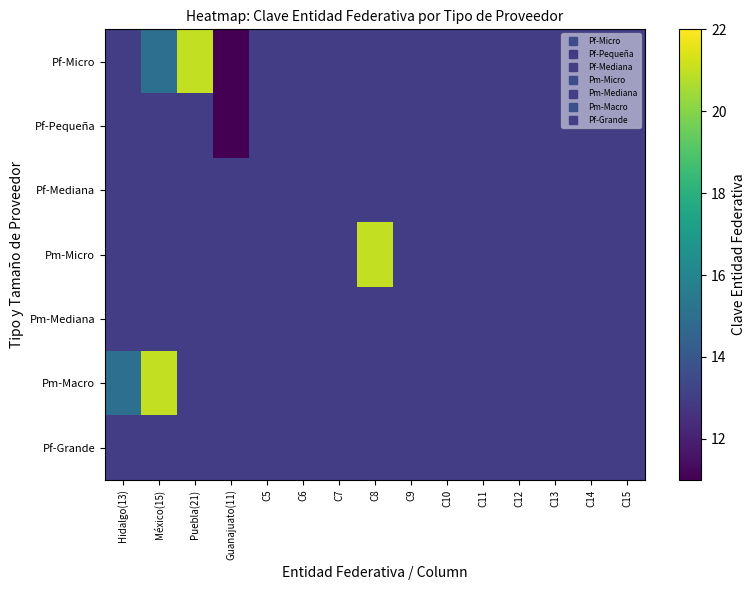

Reading right to left, what are all the values shown in this chart?

Pf-Micro: C15=13	C14=13	C13=13	C12=13	C11=13	C10=13	C9=13	C8=13	C7=13	C6=13	C5=13	Guanajuato(11)=11	Puebla(21)=21	México(15)=15	Hidalgo(13)=13
Pf-Pequeña: C15=13	C14=13	C13=13	C12=13	C11=13	C10=13	C9=13	C8=13	C7=13	C6=13	C5=13	Guanajuato(11)=11	Puebla(21)=13	México(15)=13	Hidalgo(13)=13
Pf-Mediana: C15=13	C14=13	C13=13	C12=13	C11=13	C10=13	C9=13	C8=13	C7=13	C6=13	C5=13	Guanajuato(11)=13	Puebla(21)=13	México(15)=13	Hidalgo(13)=13
Pm-Micro: C15=13	C14=13	C13=13	C12=13	C11=13	C10=13	C9=13	C8=21	C7=13	C6=13	C5=13	Guanajuato(11)=13	Puebla(21)=13	México(15)=13	Hidalgo(13)=13
Pm-Mediana: C15=13	C14=13	C13=13	C12=13	C11=13	C10=13	C9=13	C8=13	C7=13	C6=13	C5=13	Guanajuato(11)=13	Puebla(21)=13	México(15)=13	Hidalgo(13)=13
Pm-Macro: C15=13	C14=13	C13=13	C12=13	C11=13	C10=13	C9=13	C8=13	C7=13	C6=13	C5=13	Guanajuato(11)=13	Puebla(21)=13	México(15)=21	Hidalgo(13)=15
Pf-Grande: C15=13	C14=13	C13=13	C12=13	C11=13	C10=13	C9=13	C8=13	C7=13	C6=13	C5=13	Guanajuato(11)=13	Puebla(21)=13	México(15)=13	Hidalgo(13)=13